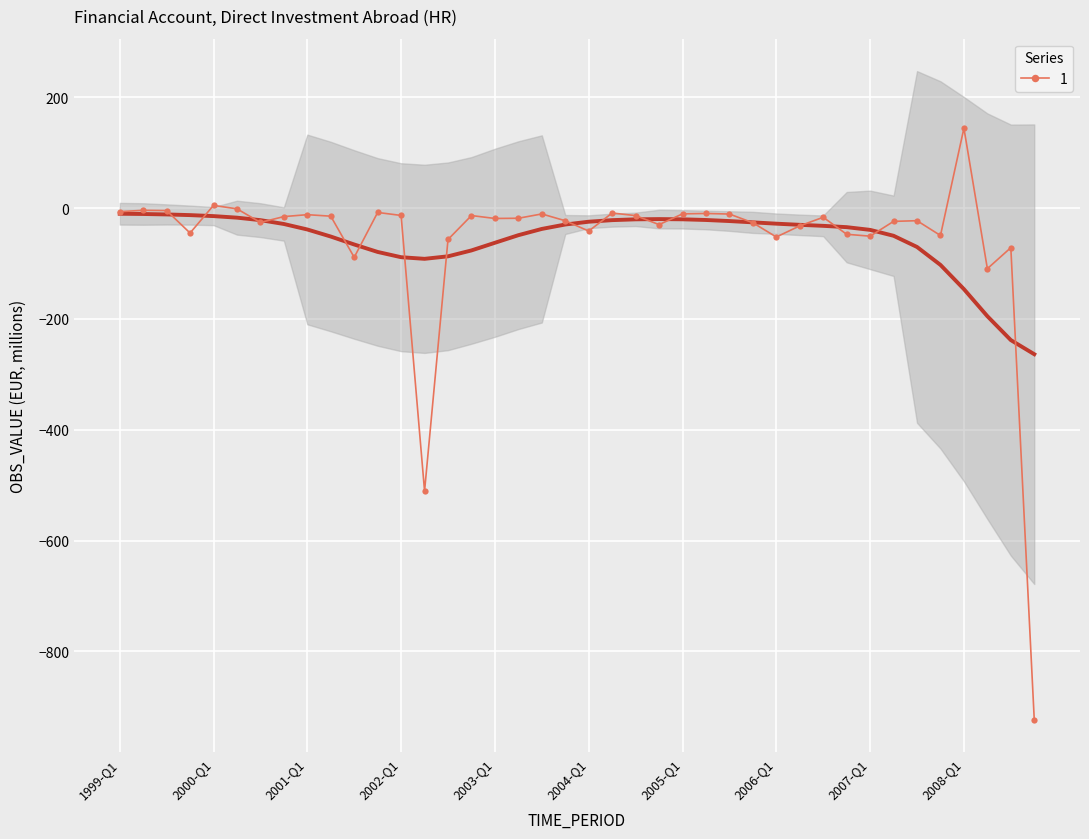

Which has a higher value, 2008-Q4 or 2004-Q3?

2004-Q3